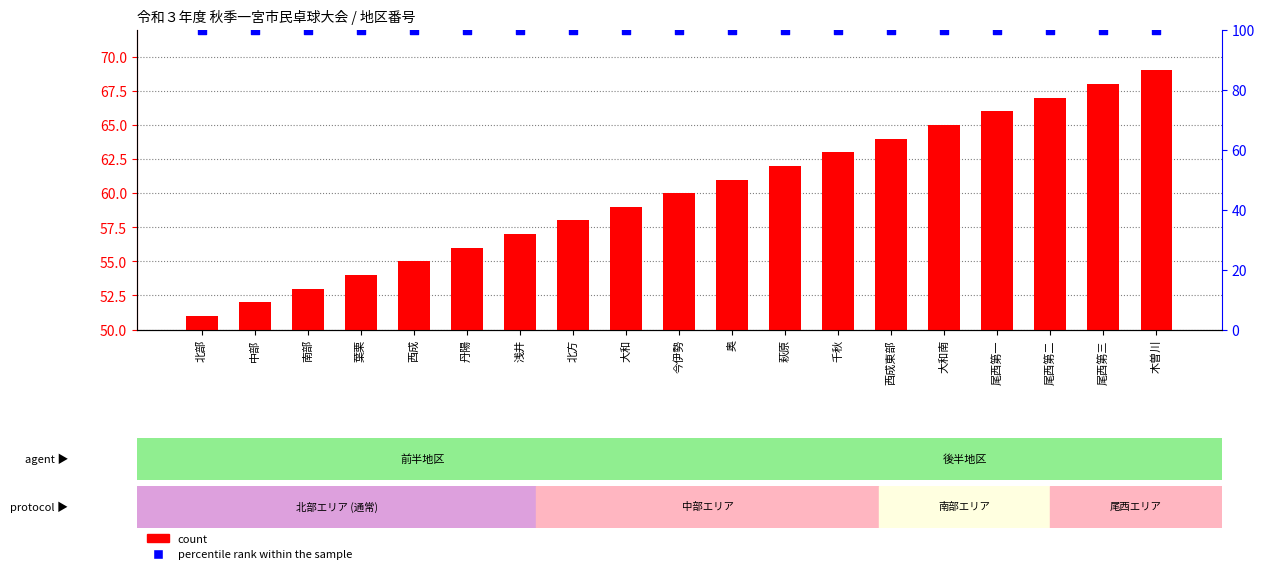

At how many categories does at least one series exceed 99?

19